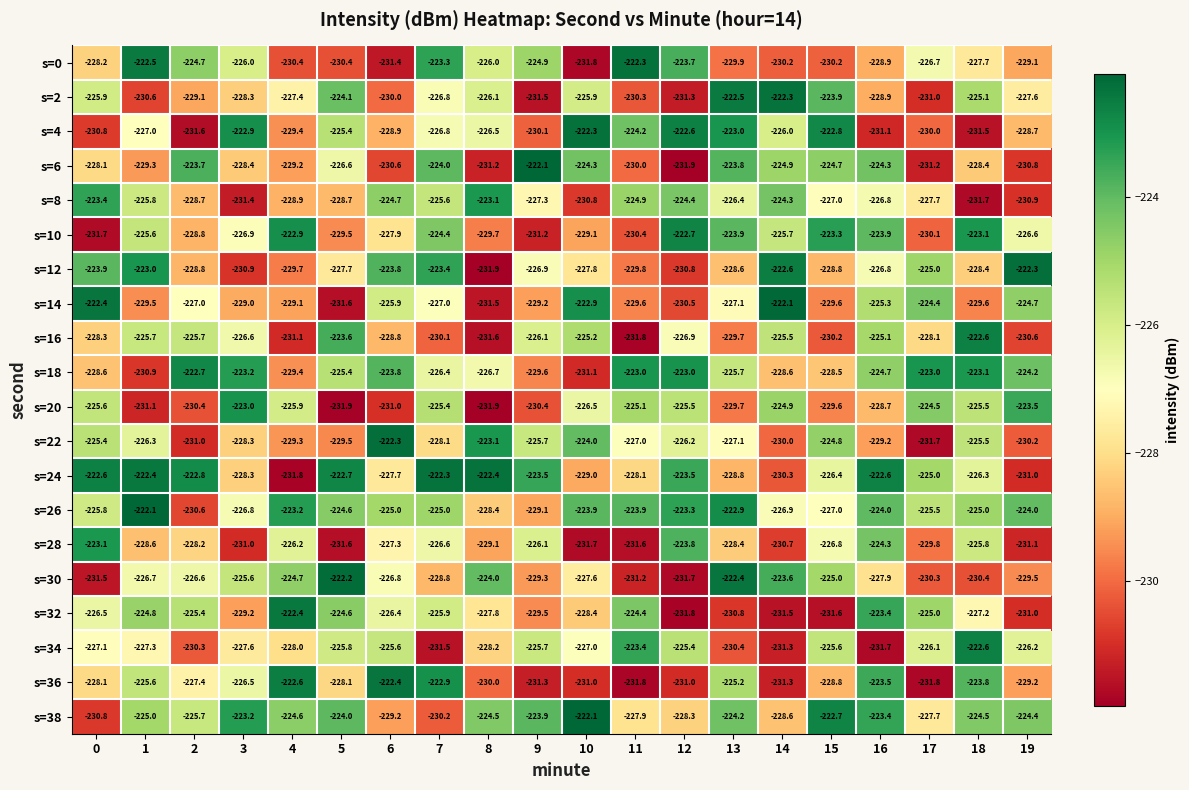

At which label does s=28 reach its minimum?

10